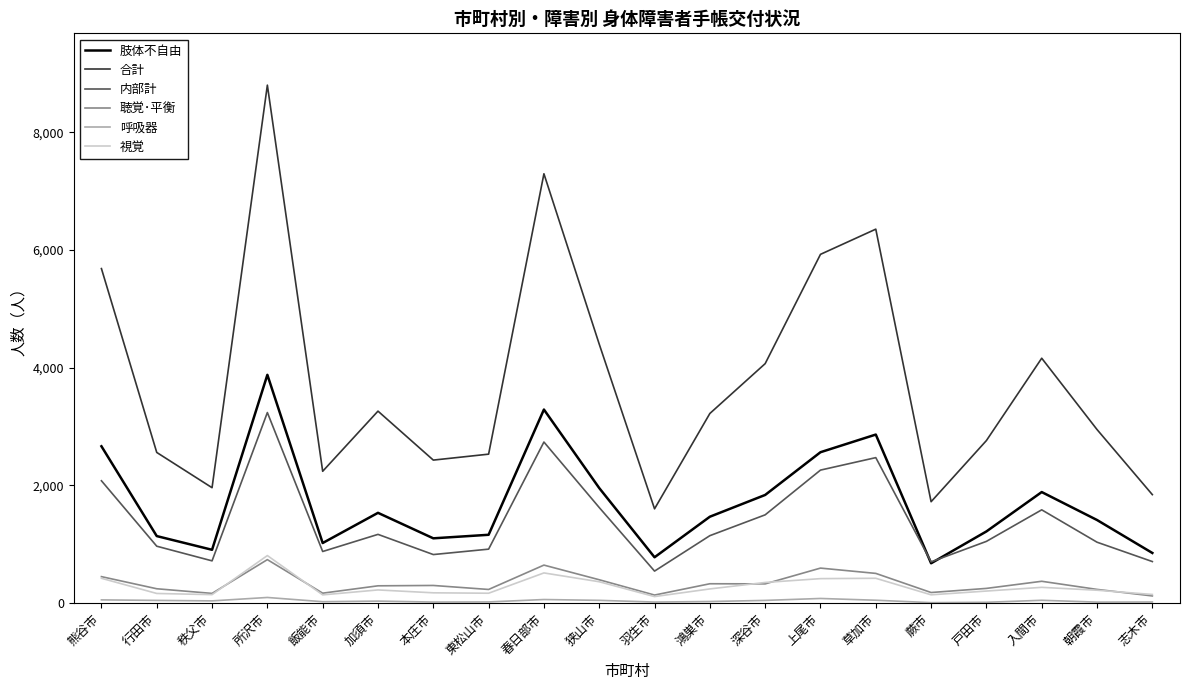

At which category is the sum across all series the highest?

所沢市